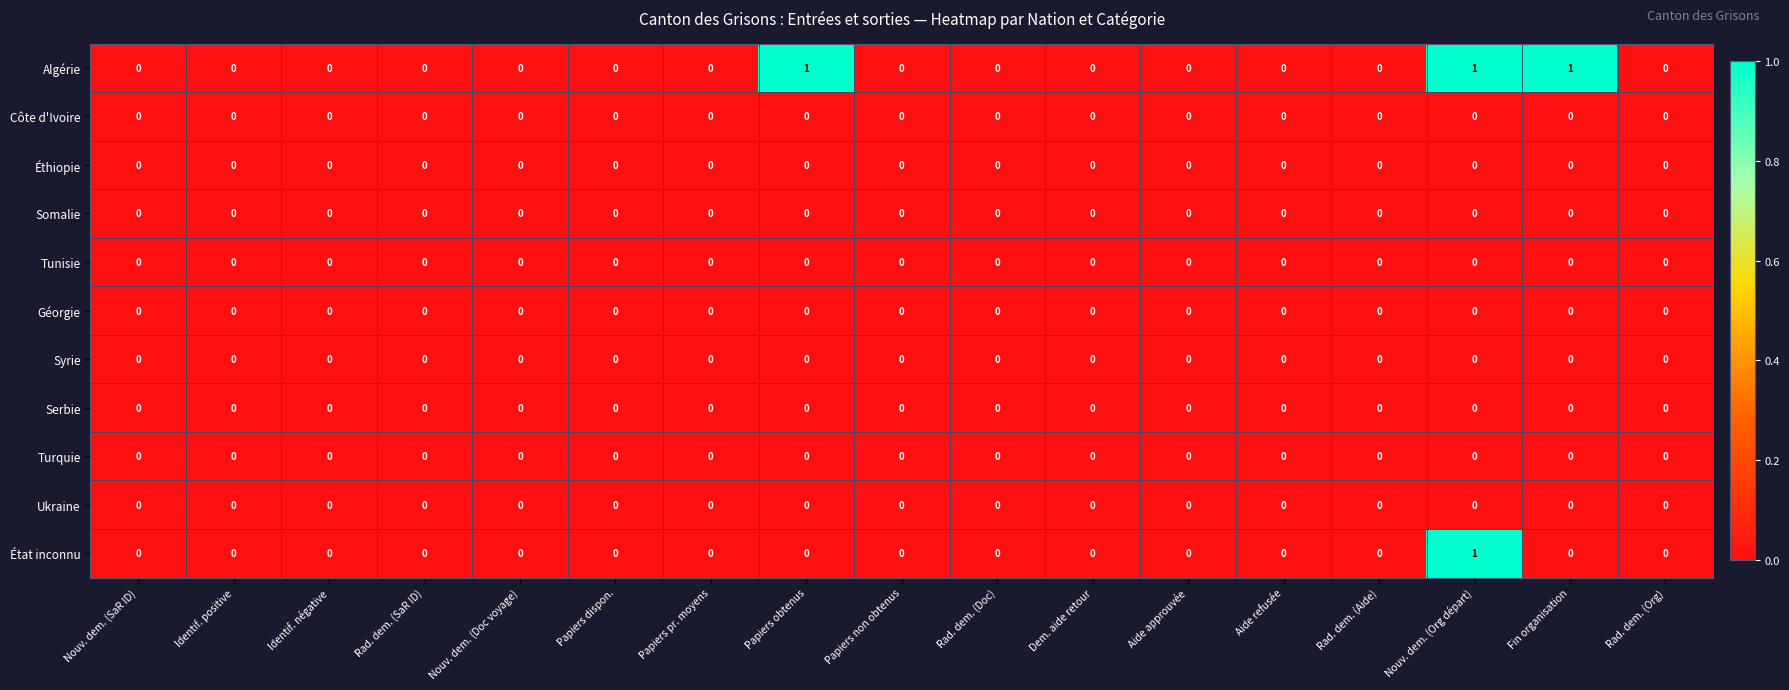

The Somalie series shows 0 at Dem. aide retour. True or false?

True